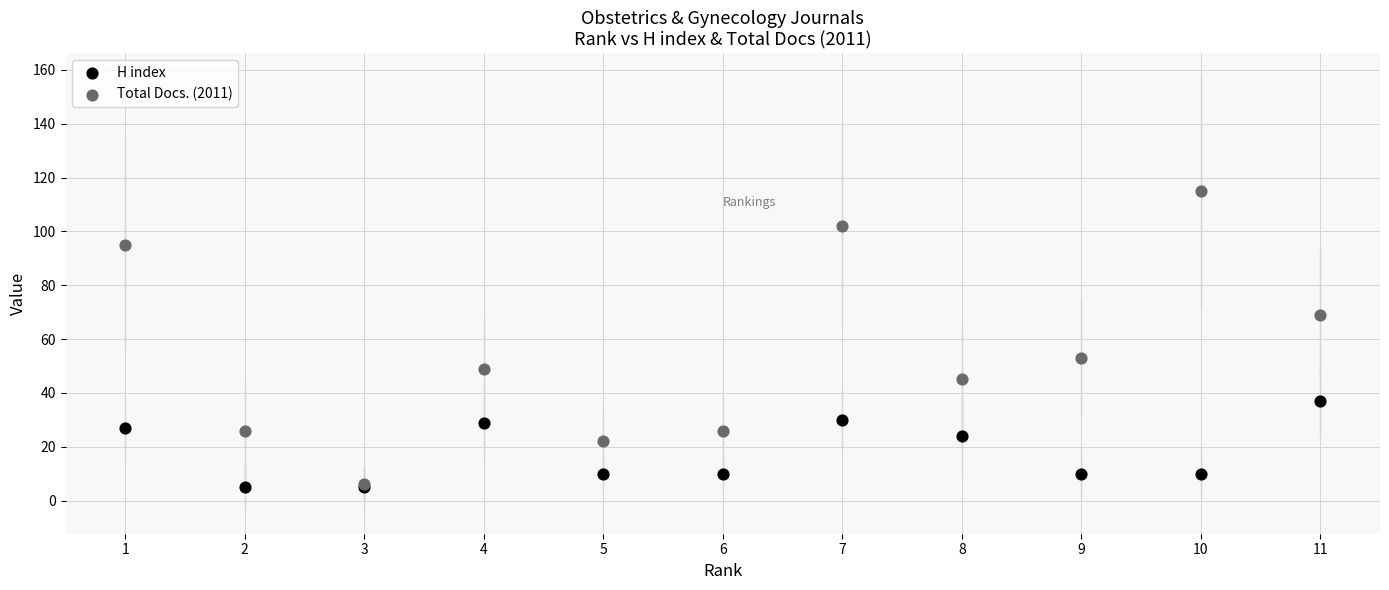

Which series contains the highest Y value?

Total Docs. (2011)